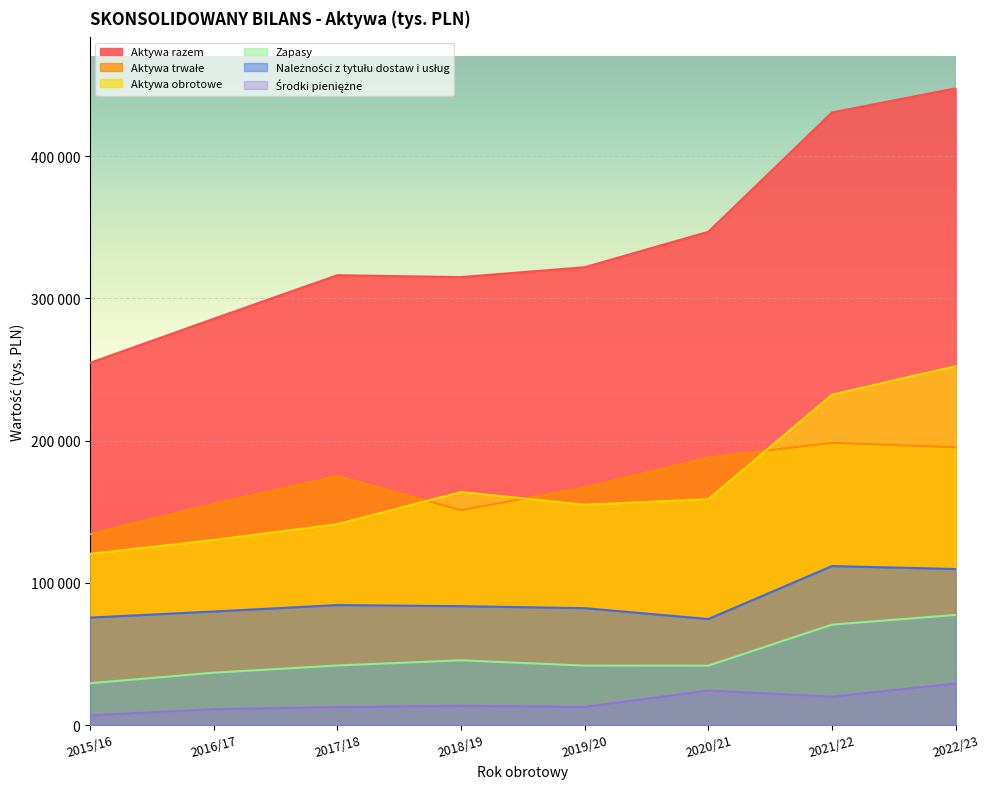

The value of Należności z tytułu dostaw i usług at 2020/21 is 17651. True or false?

False